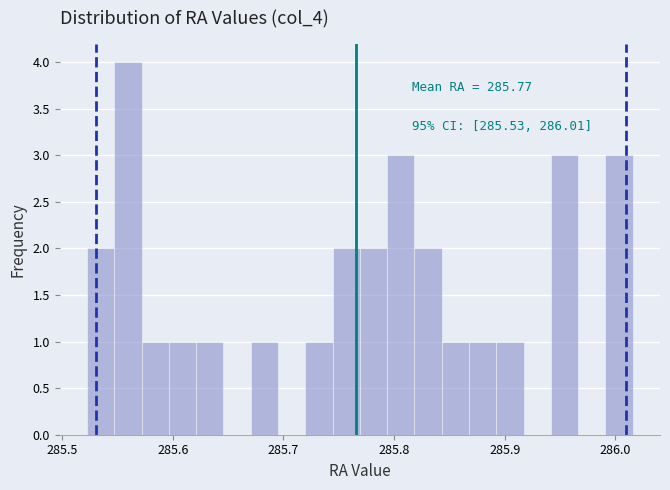

Around what value on the x-axis is the tallest bar? Give the approximate position of its centre, as read against the axis.

285.56